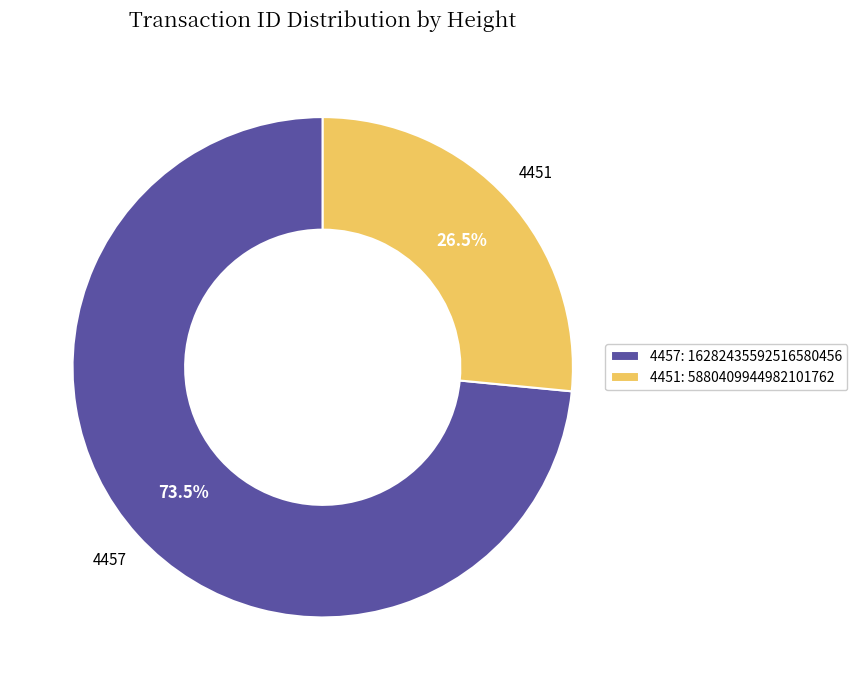

Between 4451 and 4457, which is larger?

4457